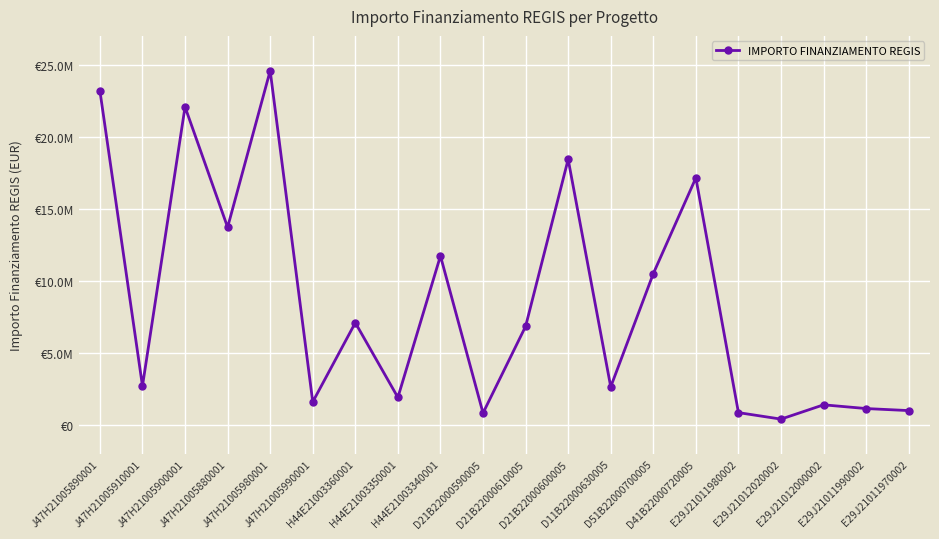

What is the difference between the values at H44E21003340001 and H44E21003360001?

4641000